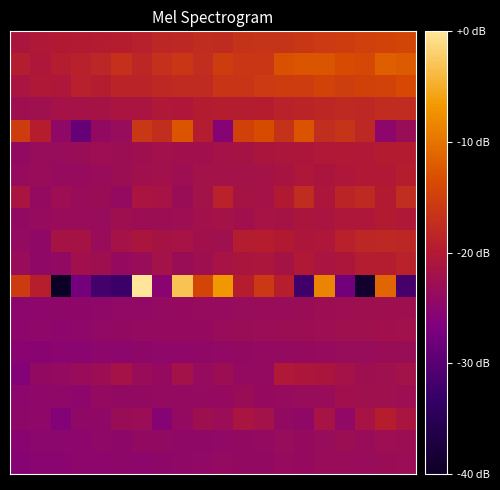

Count the number of categories in the chart.

20